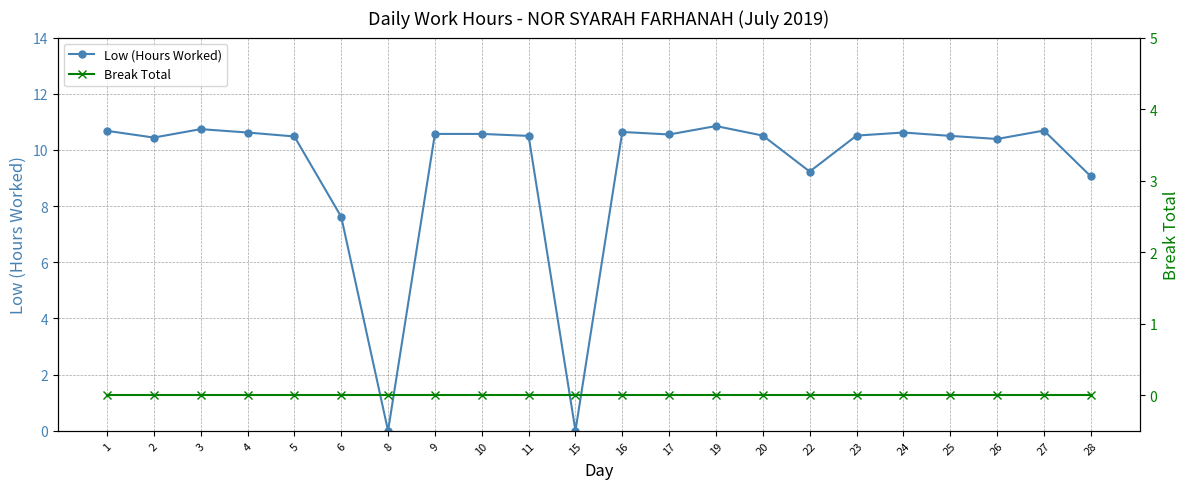

Reading right to left, list all the values displayed in this chart.

Low (Hours Worked): 28=9.1	27=10.7	26=10.4	25=10.5	24=10.6	23=10.5	22=9.2	20=10.5	19=10.8	17=10.6	16=10.6	15=0.0	11=10.5	10=10.6	9=10.6	8=0.0	6=7.6	5=10.5	4=10.6	3=10.7	2=10.4	1=10.7
Break Total: 28=0.0	27=0.0	26=0.0	25=0.0	24=0.0	23=0.0	22=0.0	20=0.0	19=0.0	17=0.0	16=0.0	15=0.0	11=0.0	10=0.0	9=0.0	8=0.0	6=0.0	5=0.0	4=0.0	3=0.0	2=0.0	1=0.0